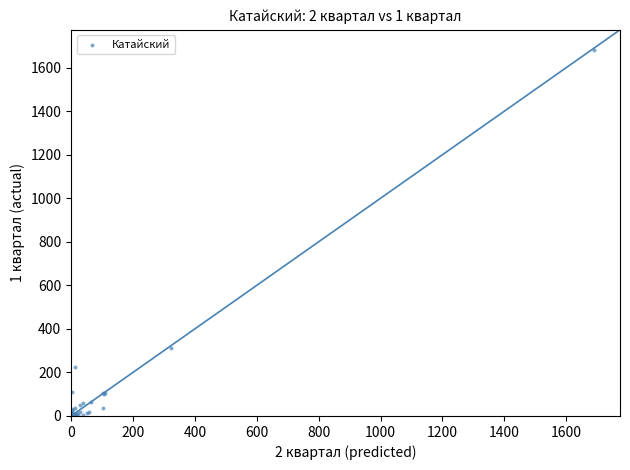

What Y value in the scatter plot is closest to 840?

313